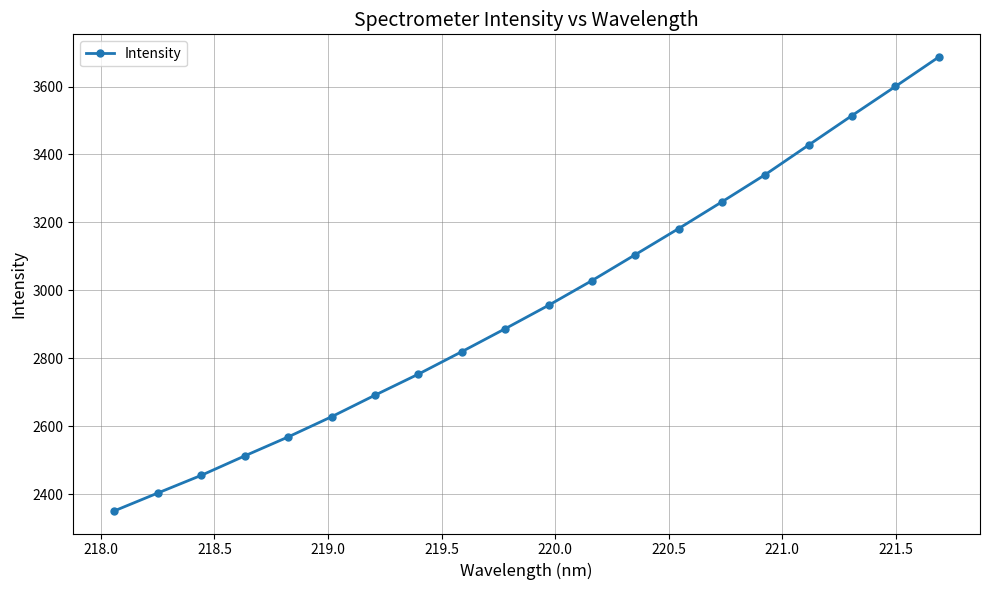

What is the value of the 8th point from the left?

2753.2